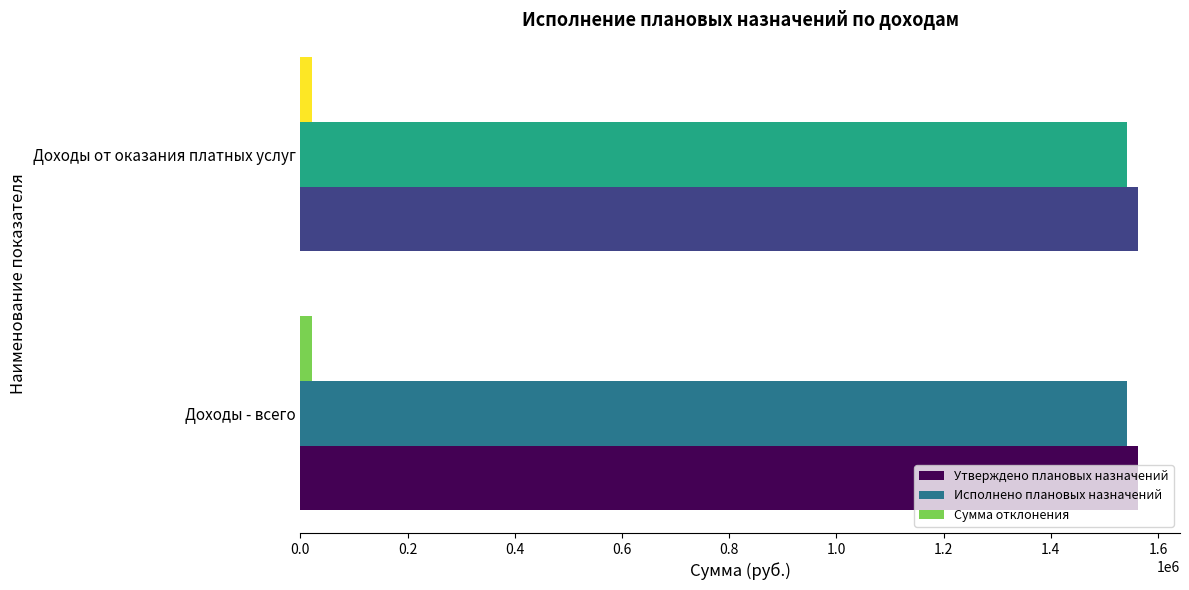

Is the value of Сумма отклонения at Доходы от оказания платных услуг greater than the value of Исполнено плановых назначений at Доходы от оказания платных услуг?

No